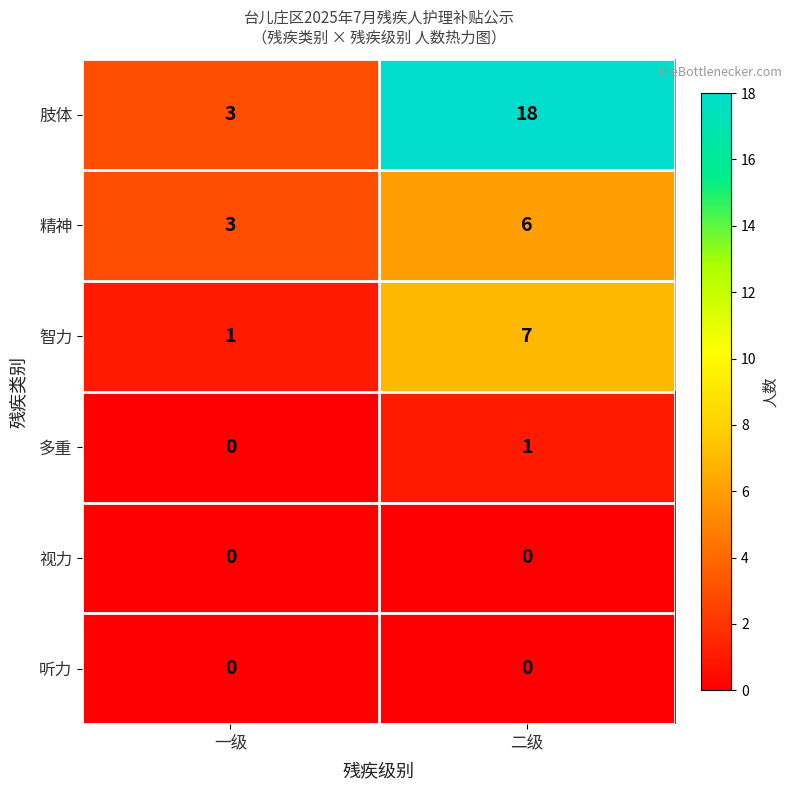

Which series changed the most between 一级 and 二级?

肢体